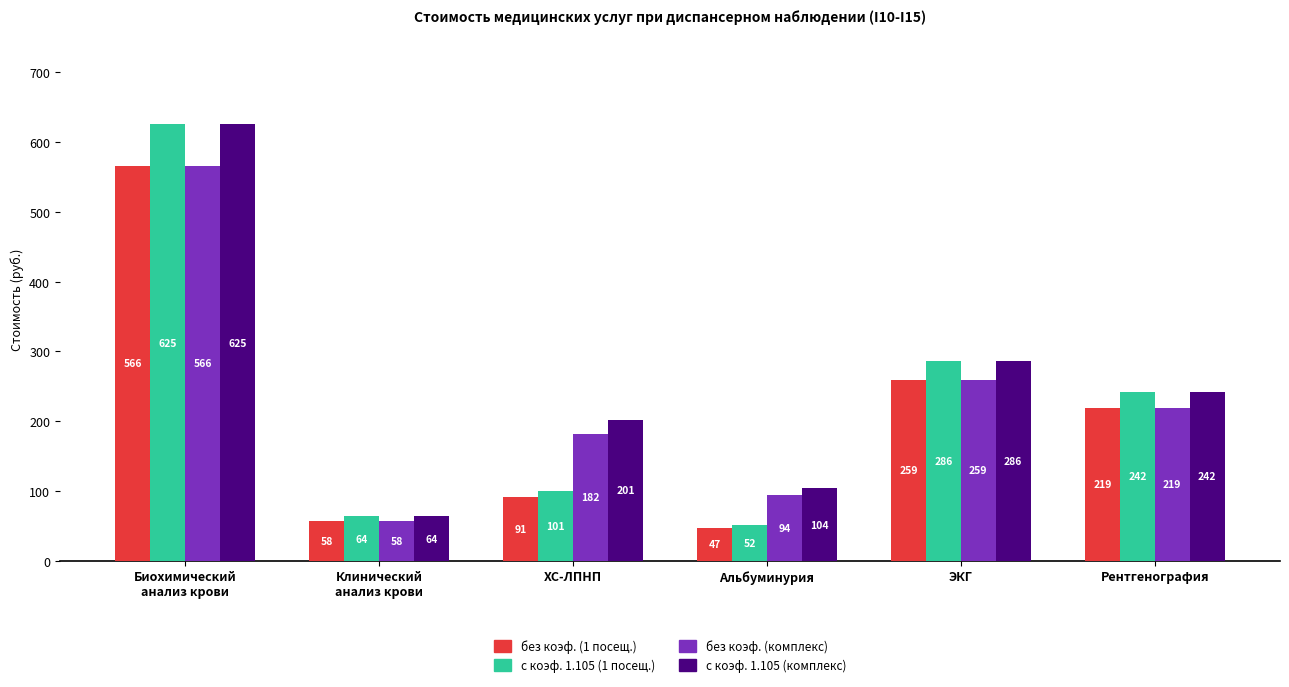

At which label does с коэф. 1.105 (1 посещ.) reach its minimum?

Альбуминурия